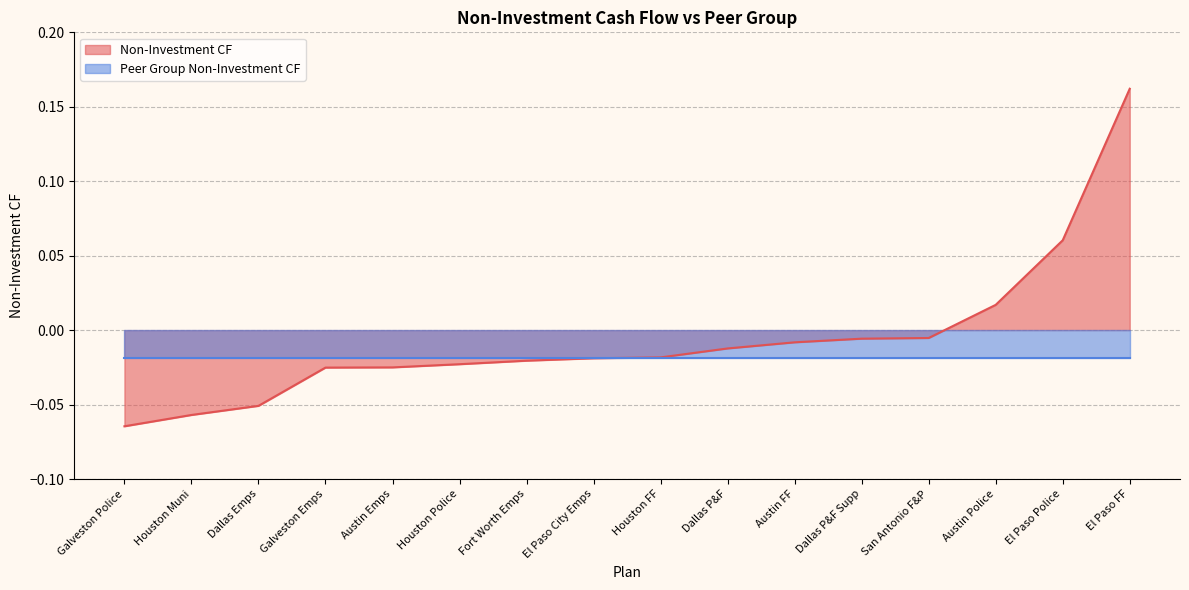

Where is the data nearest to the value 0?

San Antonio F&P